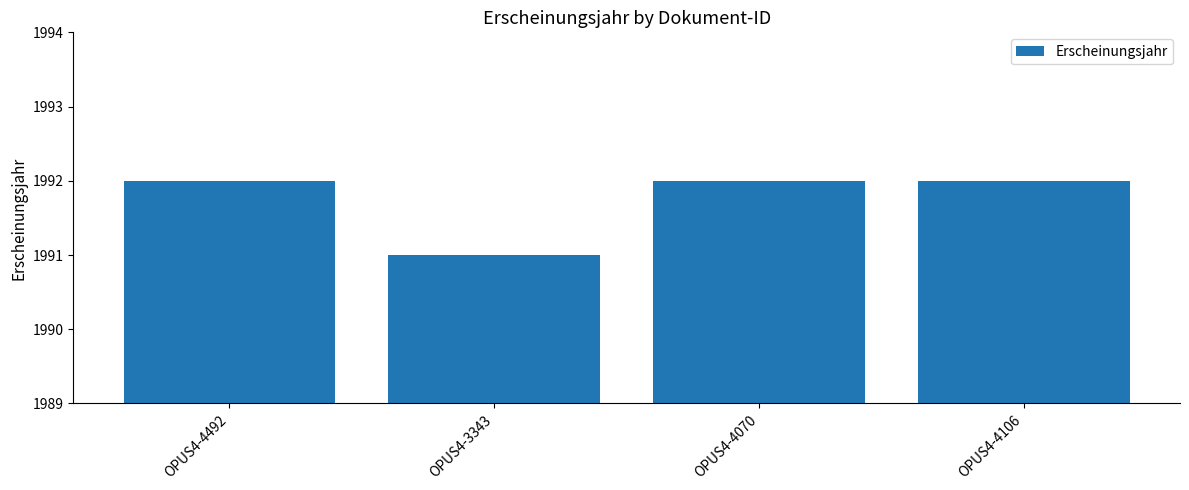

What position from the left is OPUS4-4070?

3